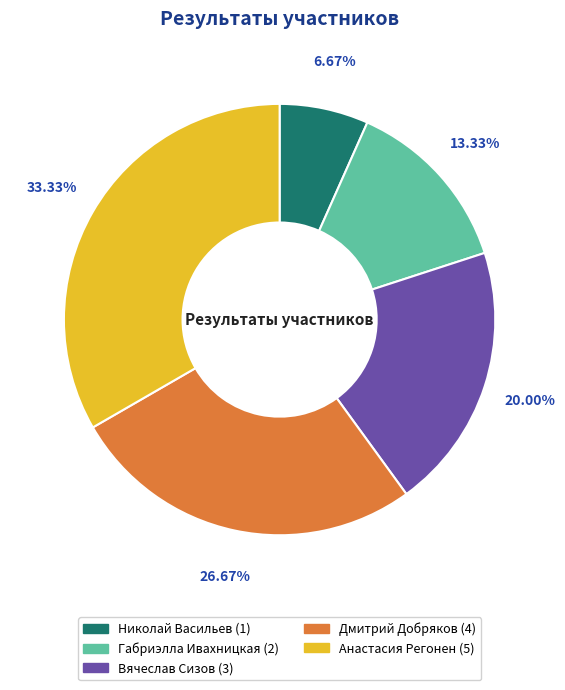

To the nearest percent, what is the difference between the largest and smallest slice percentages?

27%